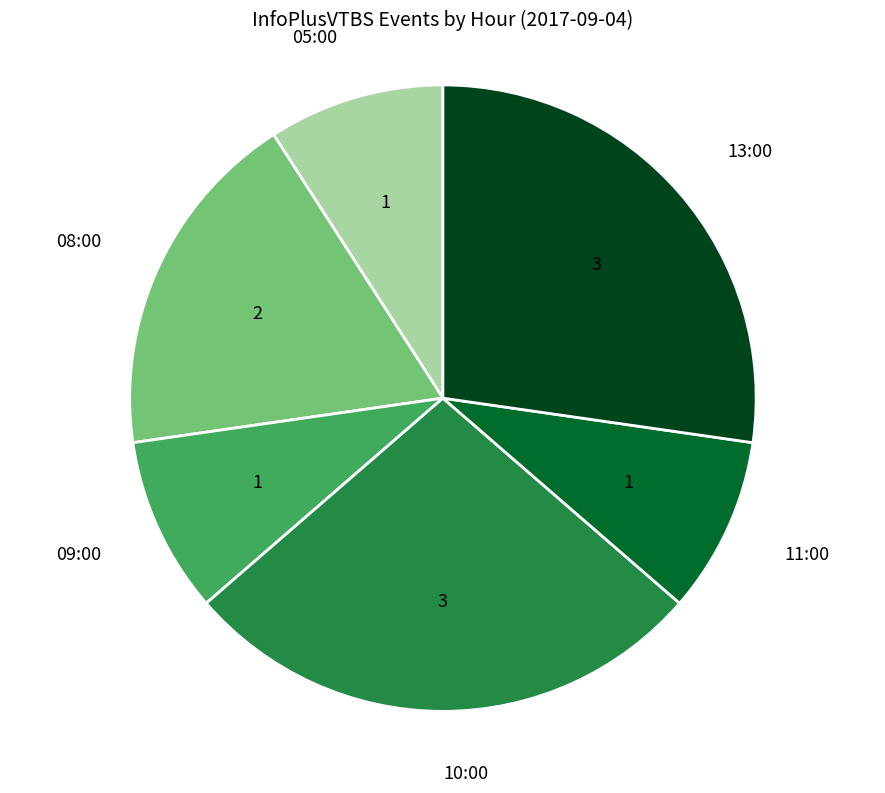

Approximately how many times larger is the value at 05:00 compared to 13:00?

0.3